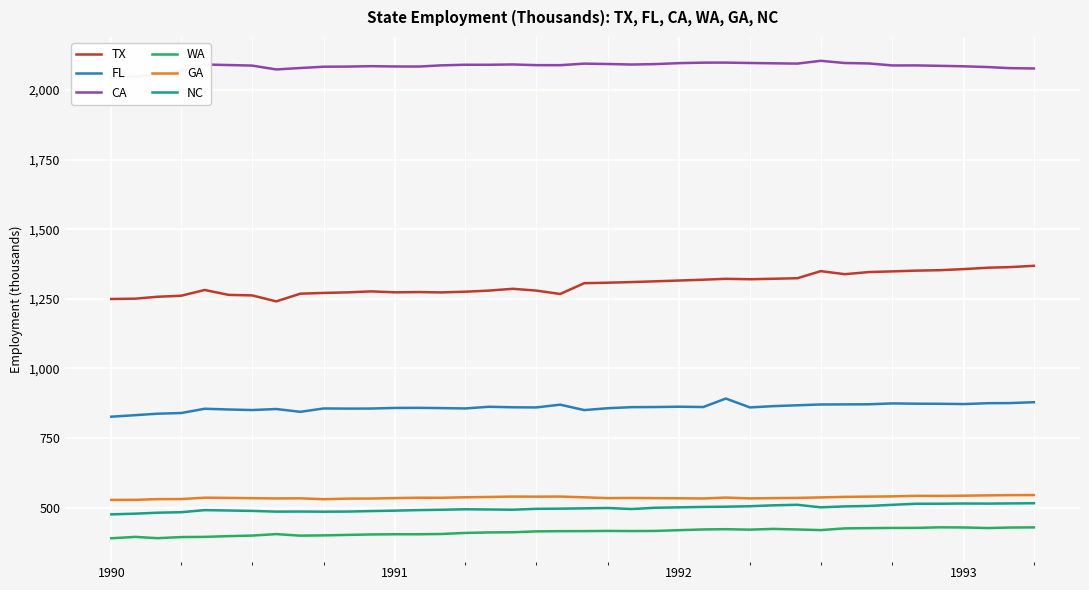

Count the number of data series in this chart.

6